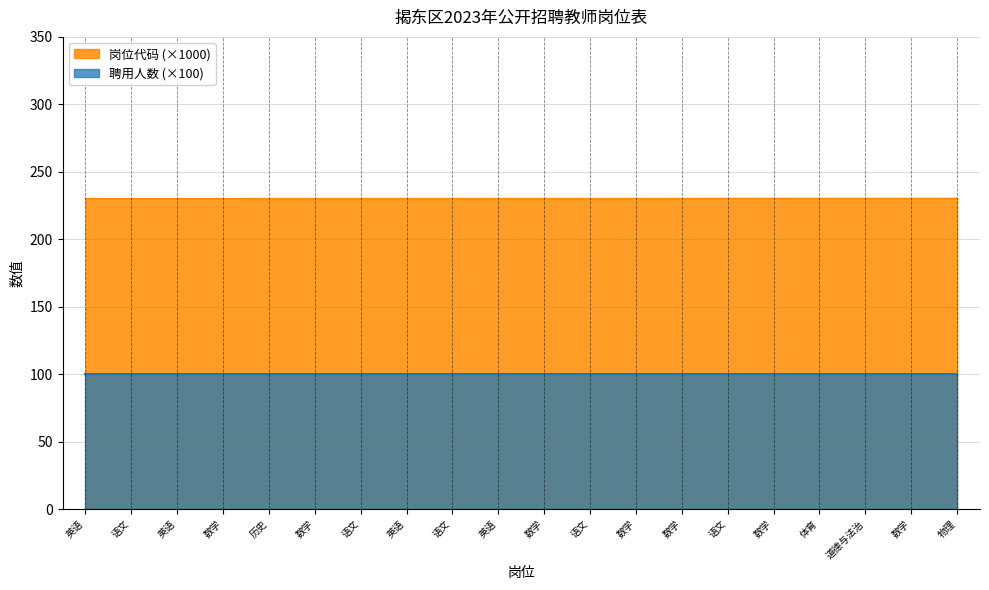

Count the number of data series in this chart.

2